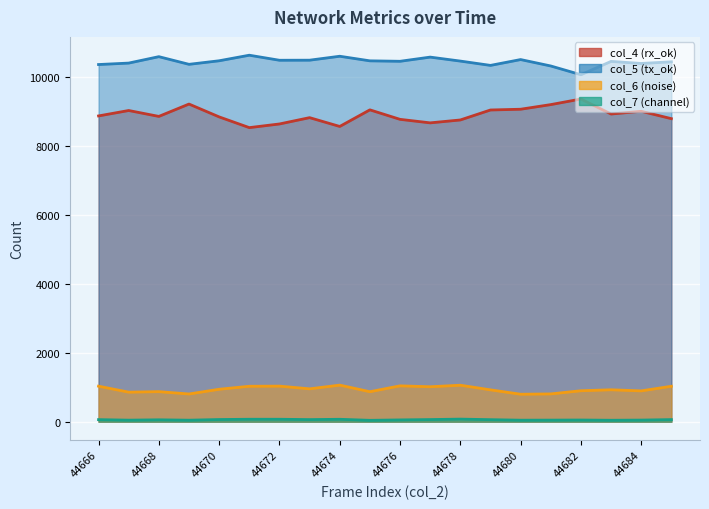

How many categories are shown in the chart?

20